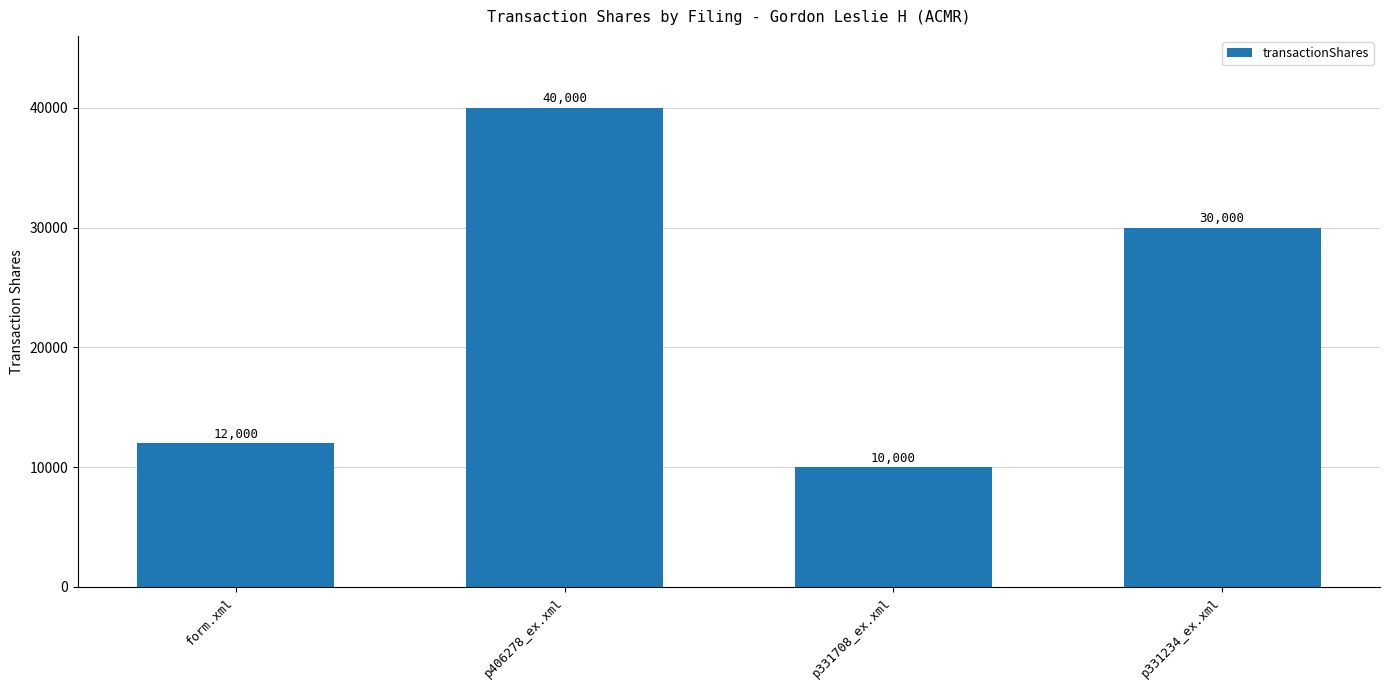

List the labels in order of value, smallest first.

p331708_ex.xml, form.xml, p331234_ex.xml, p406278_ex.xml